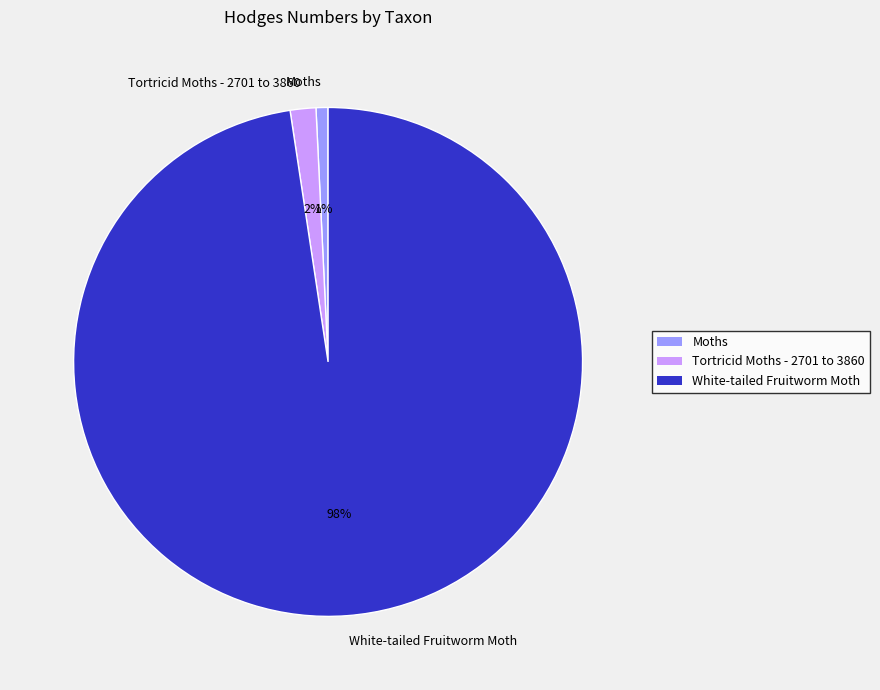

Is there a majority slice in this chart?

Yes